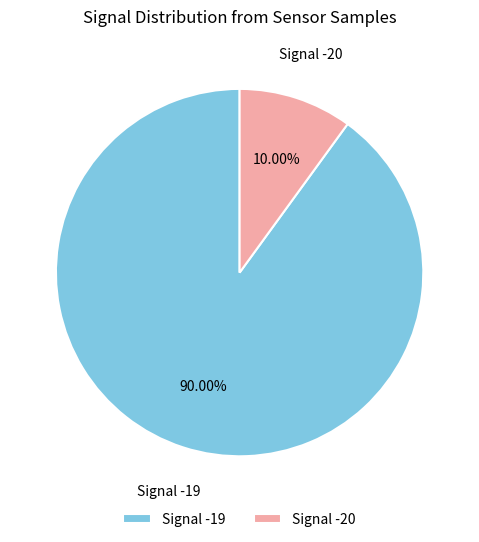

Do Signal -19 and Signal -20 together represent more than half of the pie?

Yes